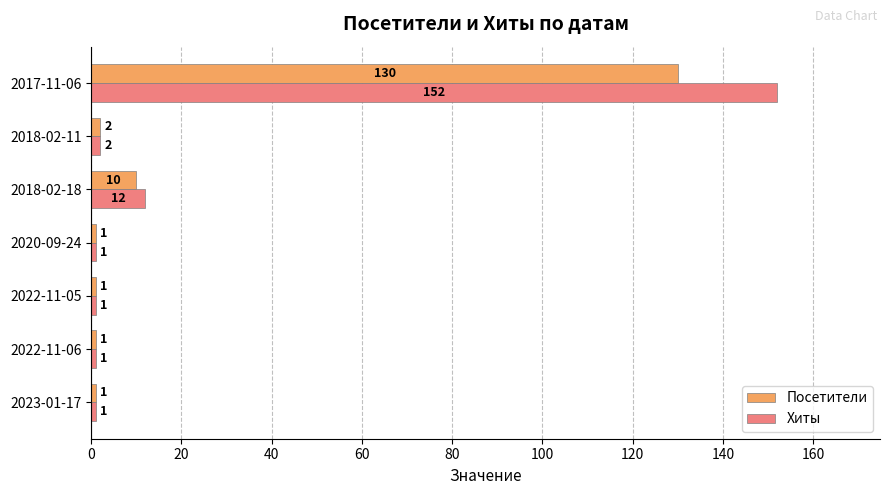

What is the average value of the Посетители series?

21